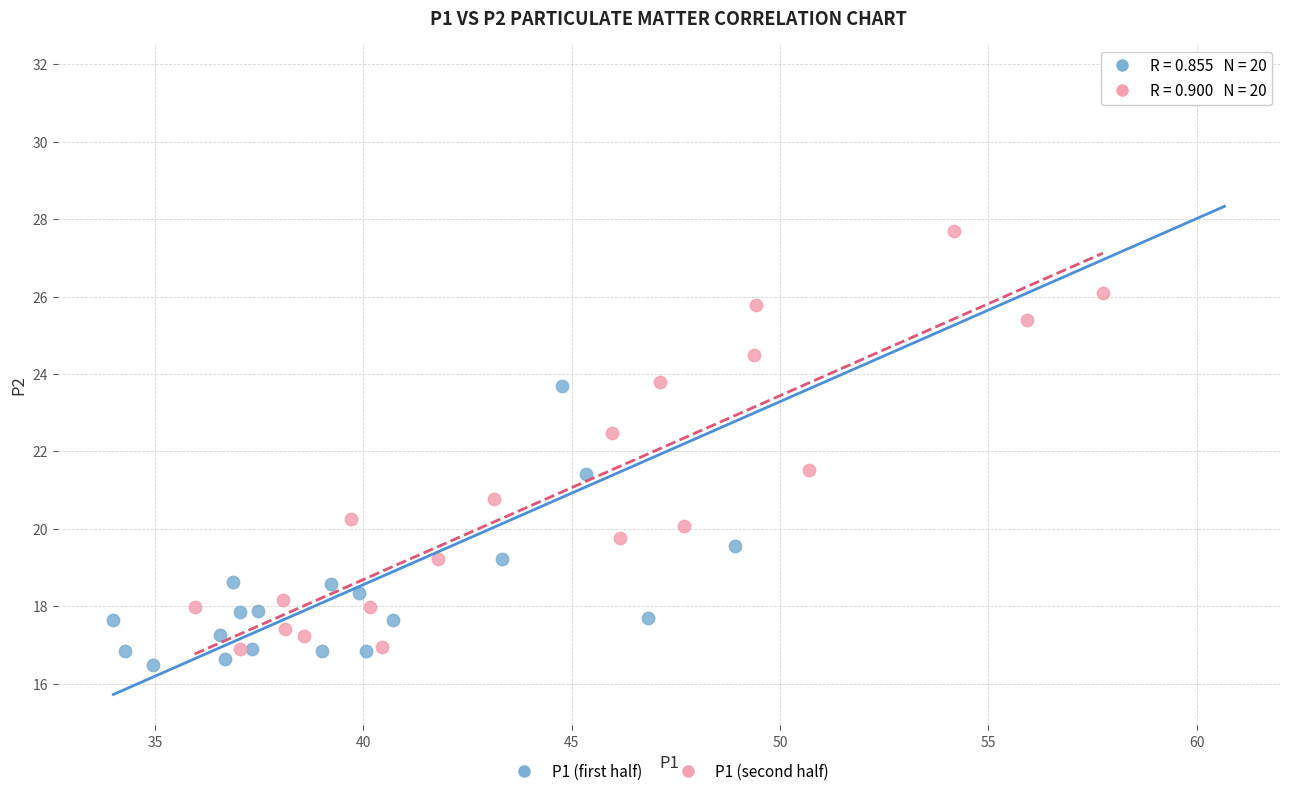

Which series has the widest spread of Y values?

P1 (first half)